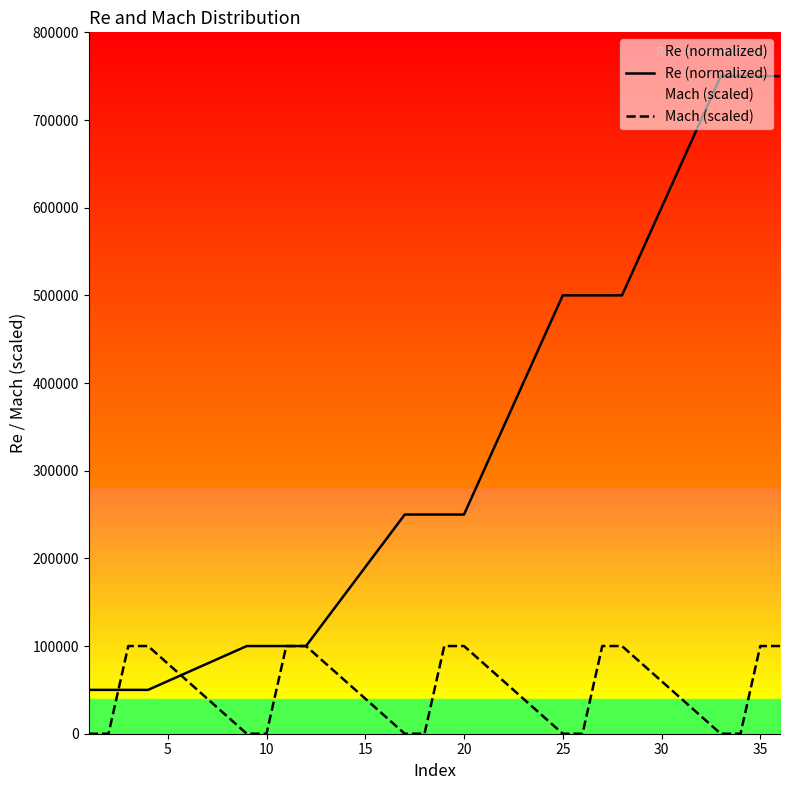

The value of Mach (scaled) at 20 is 153125. True or false?

False